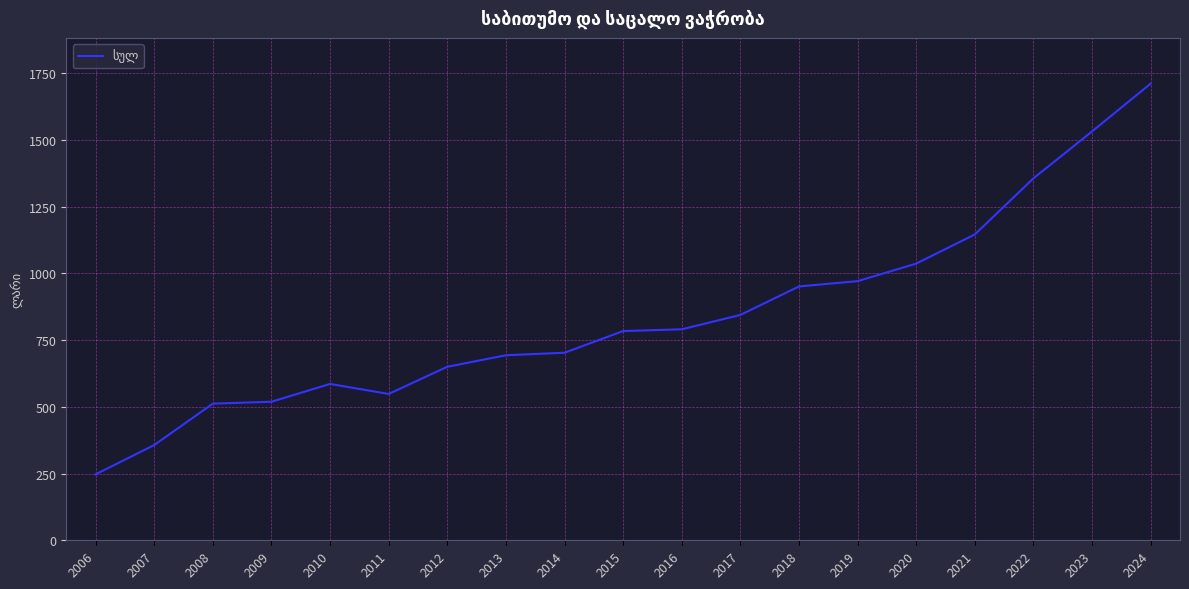

Between 2010 and 2007, which is larger?

2010